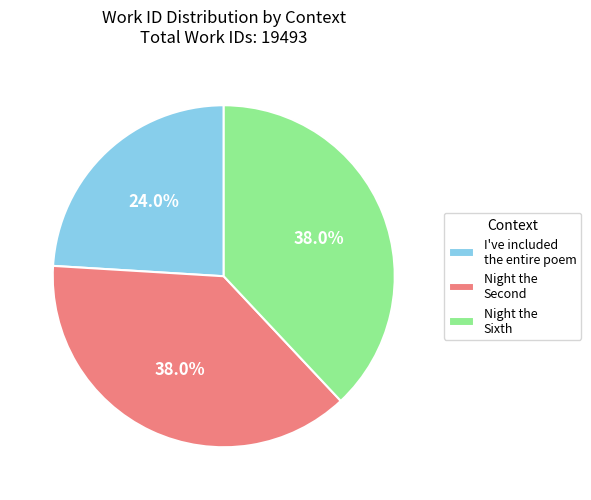

Does Night the Sixth represent more than half of the total?

No